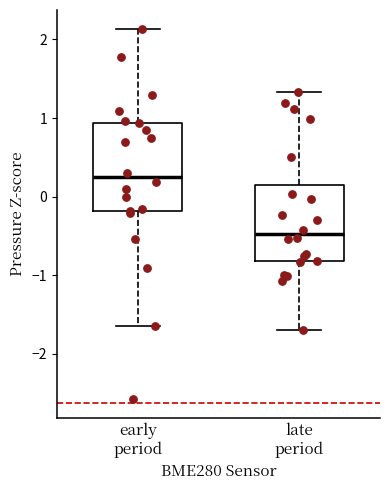

Which box is the tallest, from its lower edge to its upper edge?

early period